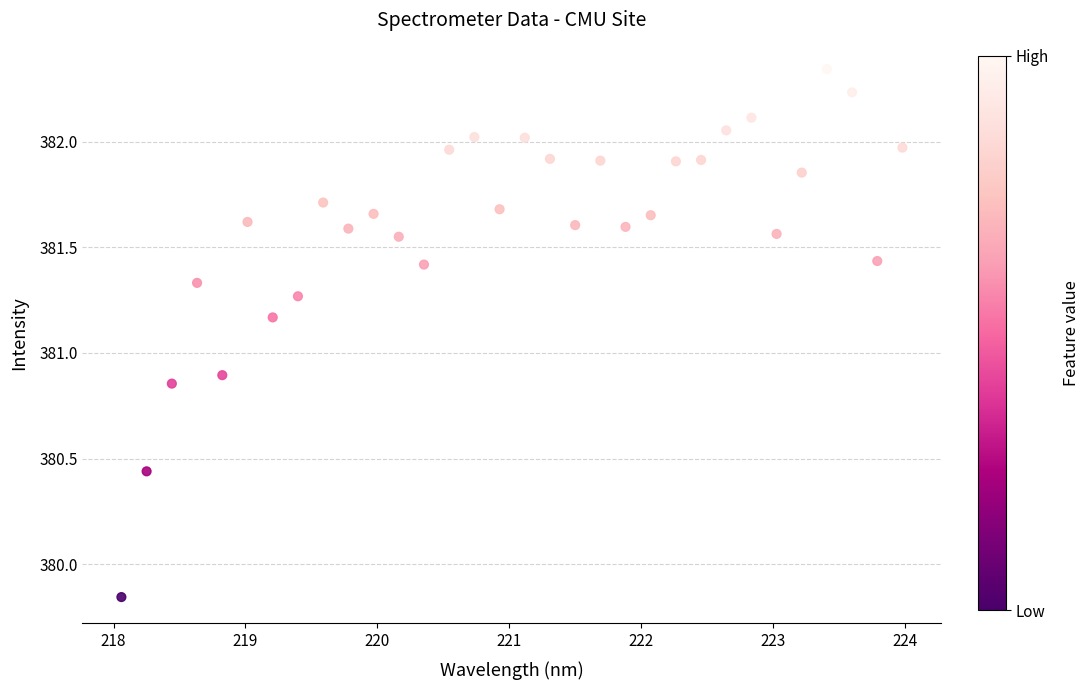

What is the range of Y values (max minus min)?

2.5